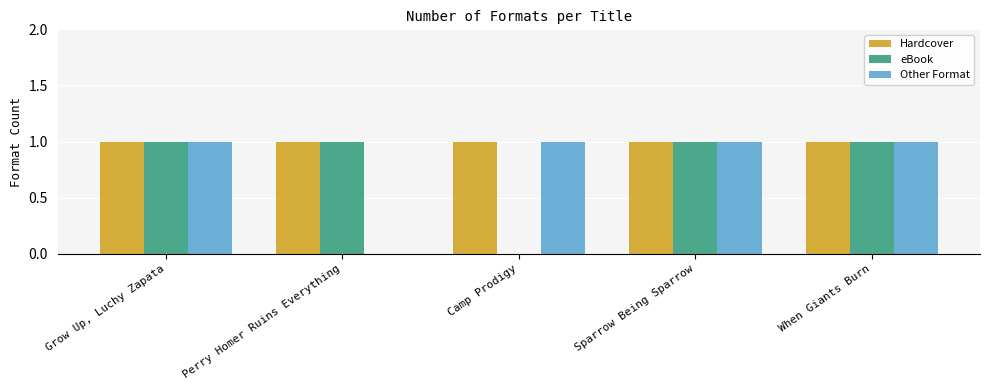

How many values in eBook are above zero?

4